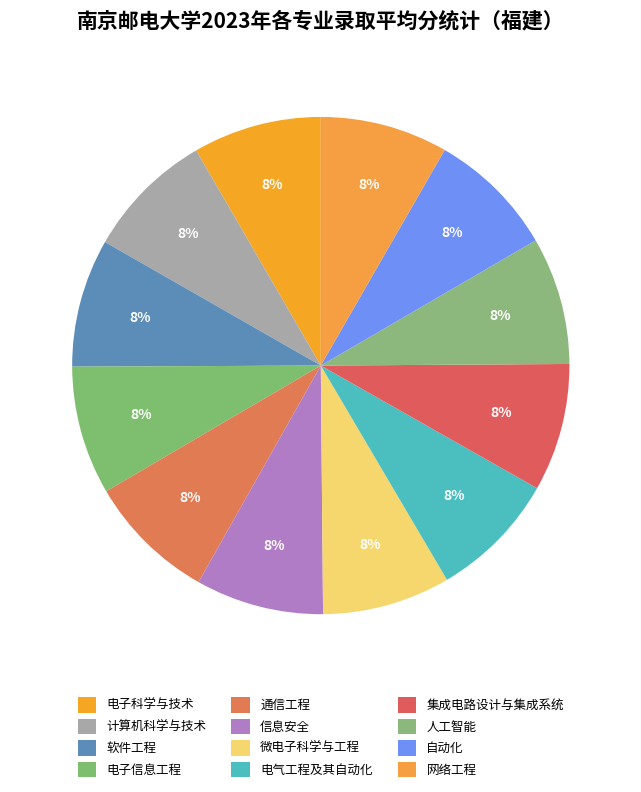

Is 电子信息工程 the majority of the pie?

No